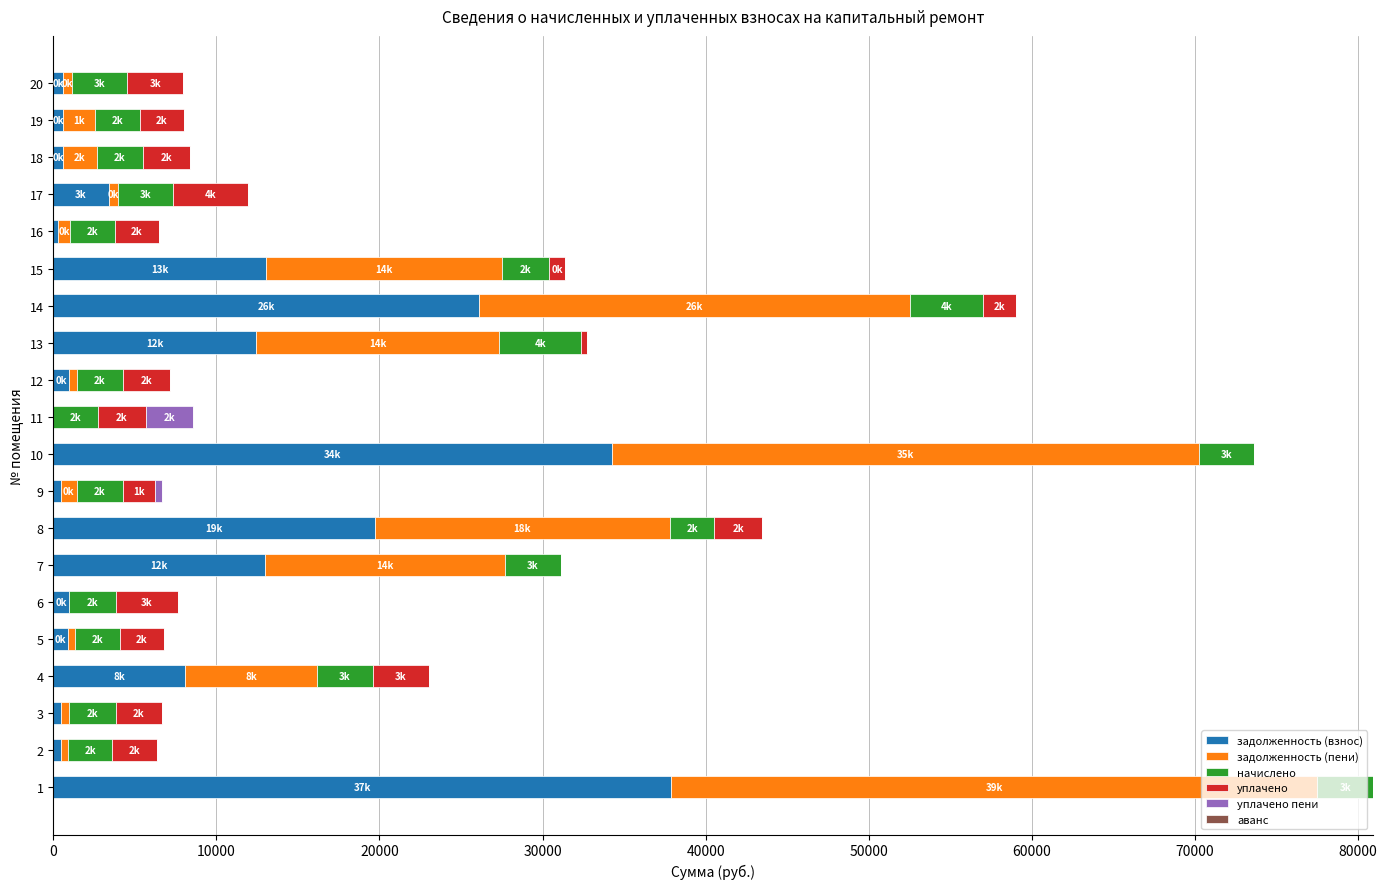

What is the maximum value for задолженность (взнос)?

37903.4